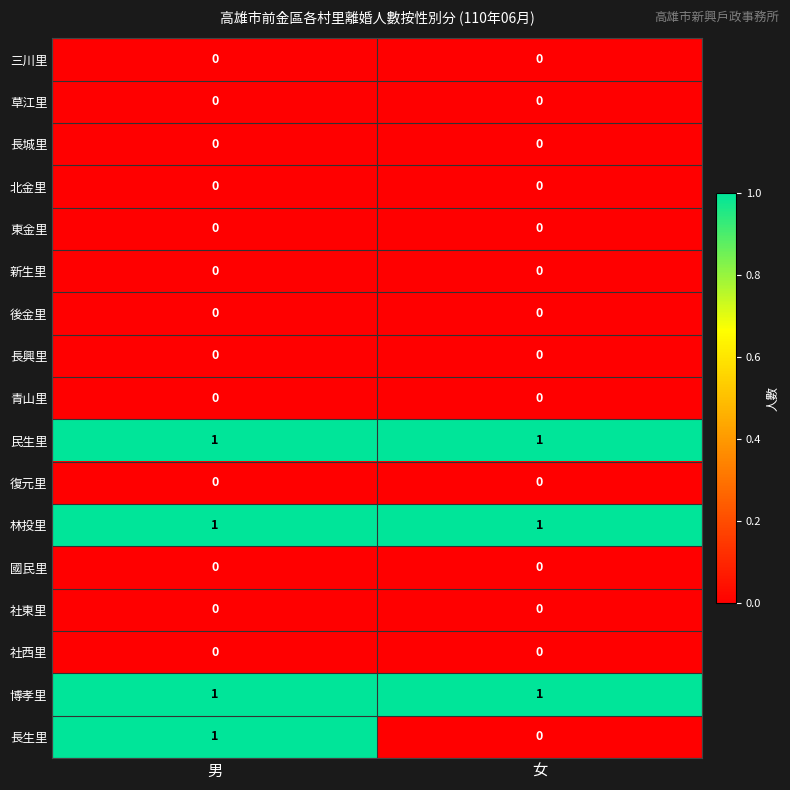

Which series has the widest spread of values?

長生里